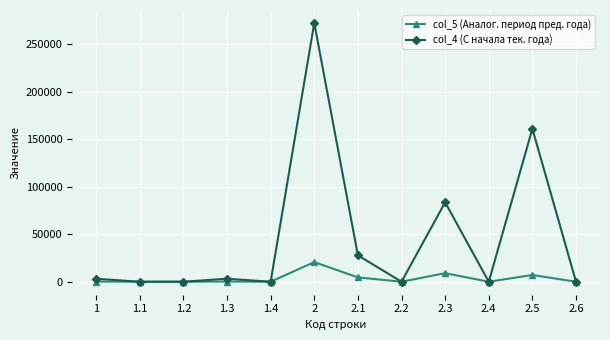

Count the number of data series in this chart.

2